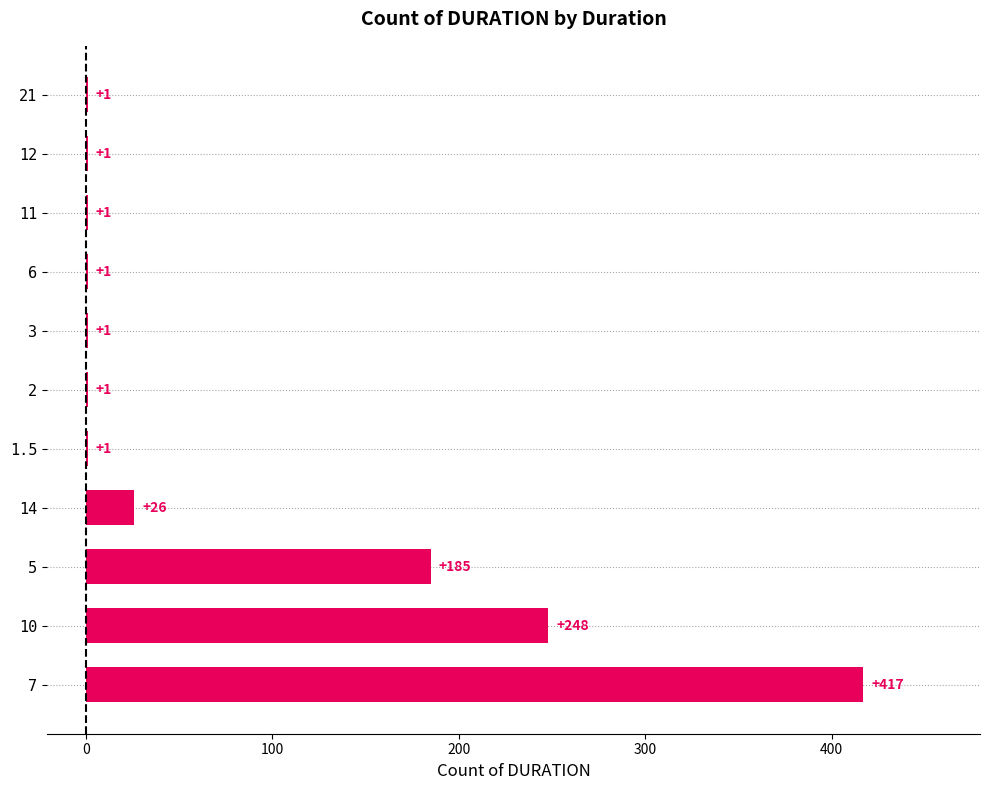

Reading bottom to top, extract all data points from this chart.

7=417	10=248	5=185	14=26	1.5=1	2=1	3=1	6=1	11=1	12=1	21=1